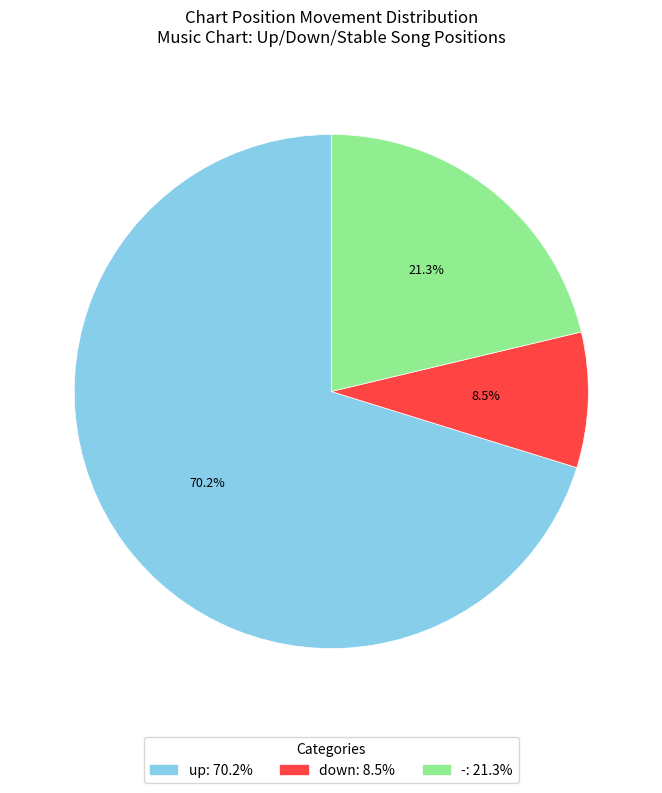

What is the largest slice in the pie chart?

up